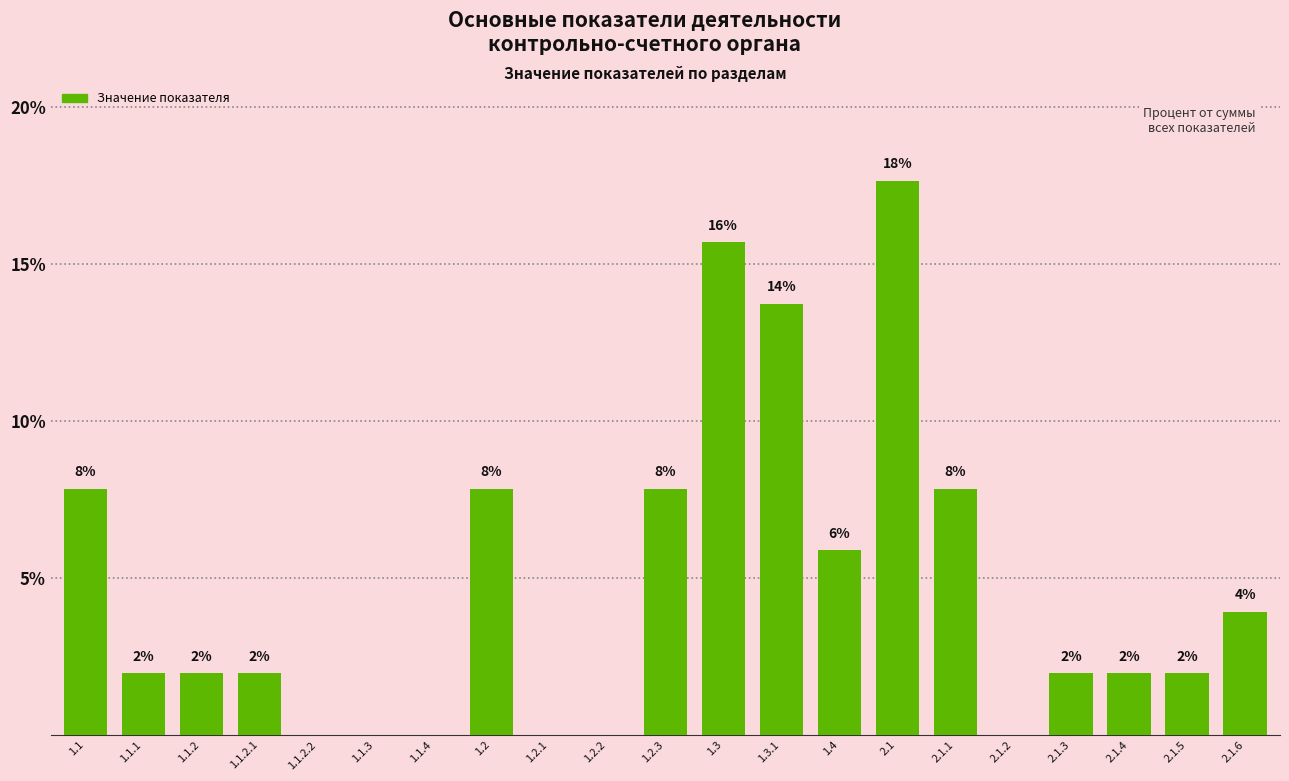

Are the bars horizontal?

No